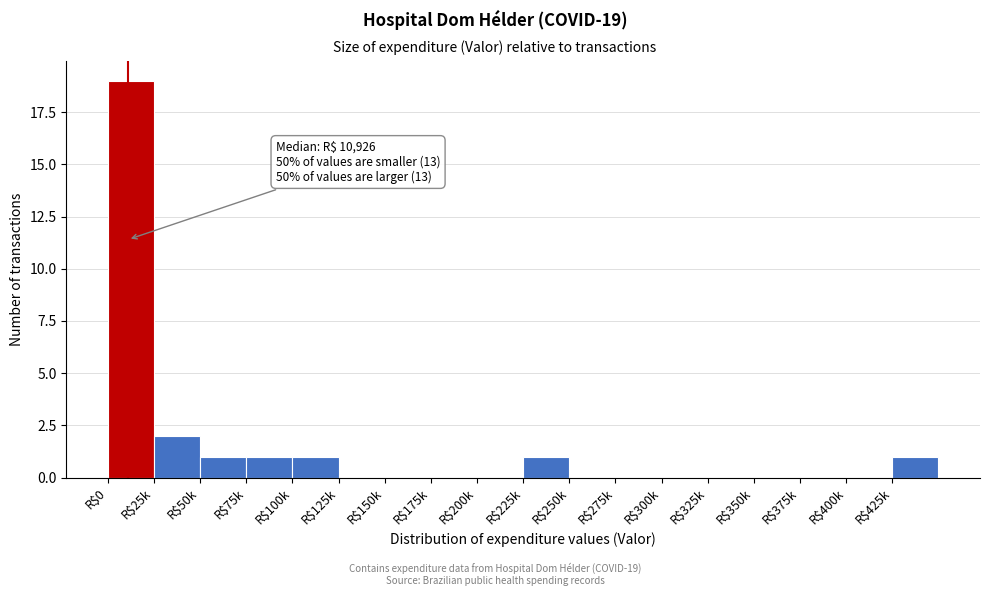

Which label corresponds to the largest value in the chart?

R$0